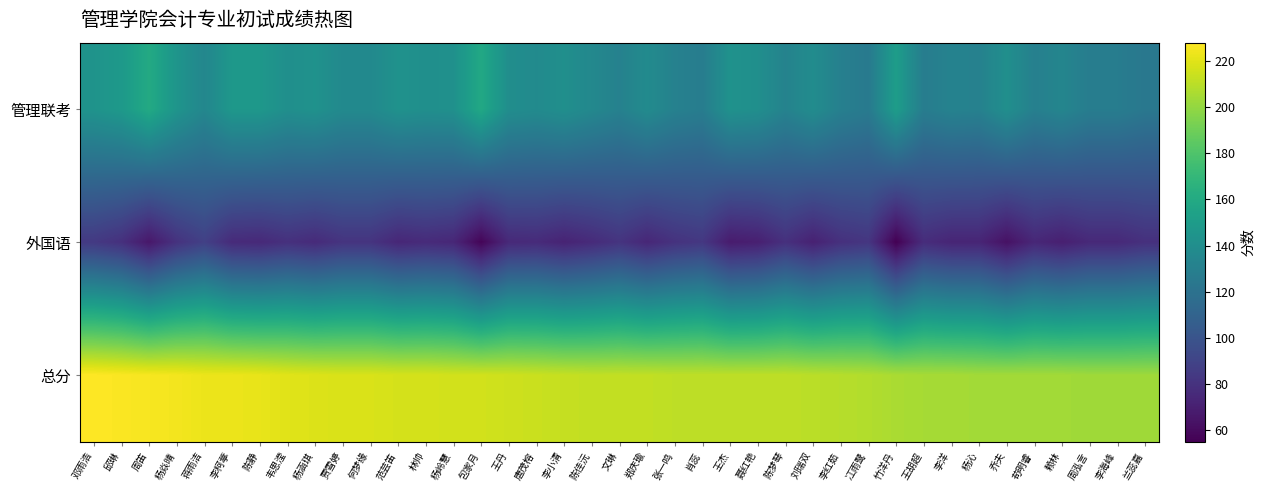

Reading left to right, extract all data points from this chart.

管理联考: 邓雨浩=144	邱琳=148	周笛=160	杨焱晴=145	蒋雨洁=135	李柯葶=147	陈静=147	韦思滢=141	杨涵琪=143	贾雪婷=137	何梦缘=137	范芸笛=143	林帅=141	杨岭慧=142	包家月=159	王丹=140	唐茂榕=138	李小清=141	陈佳沅=136	文琳=131	郑庆瑜=138	张一鸣=131	肖蕊=128	王杰=143	聂红艳=141	陈梦琴=132	刘瑞双=139	李红茹=130	冮雨鹭=126	竹洋丹=151	王胡超=128	李洋=132	杨沁=131	乔夫=141	苟明睿=130	赖林=134	周泓言=128	李海峰=128	兰蕊嘉=124
外国语: 邓雨浩=84	邱琳=79	周笛=66	杨焱晴=80	蒋雨洁=88	李柯葶=76	陈静=75	韦思滢=79	杨涵琪=76	贾雪婷=81	何梦缘=81	范芸笛=74	林帅=76	杨岭慧=74	包家月=57	王丹=75	唐茂榕=76	李小清=72	陈佳沅=76	文琳=81	郑庆瑜=74	张一鸣=80	肖蕊=83	王杰=68	聂红艳=70	陈梦琴=79	刘瑞双=71	李红茹=79	冮雨鹭=82	竹洋丹=55	王胡超=77	李洋=73	杨沁=73	乔夫=63	苟明睿=74	赖林=70	周泓言=75	李海峰=75	兰蕊嘉=79
总分: 邓雨浩=228	邱琳=227	周笛=226	杨焱晴=225	蒋雨洁=223	李柯葶=223	陈静=222	韦思滢=220	杨涵琪=219	贾雪婷=218	何梦缘=218	范芸笛=217	林帅=217	杨岭慧=216	包家月=216	王丹=215	唐茂榕=214	李小清=213	陈佳沅=212	文琳=212	郑庆瑜=212	张一鸣=211	肖蕊=211	王杰=211	聂红艳=211	陈梦琴=211	刘瑞双=210	李红茹=209	冮雨鹭=208	竹洋丹=206	王胡超=205	李洋=205	杨沁=204	乔夫=204	苟明睿=204	赖林=204	周泓言=203	李海峰=203	兰蕊嘉=203